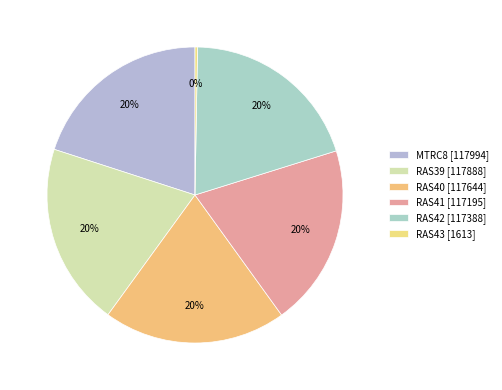

Which category has the smallest portion of the pie?

RAS43